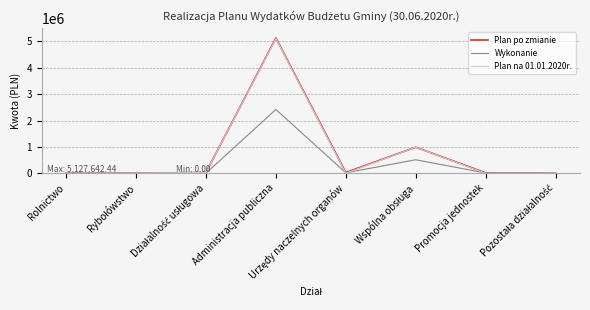

The value of Plan na 01.01.2020r. at Administracja publiczna is 5110441.4. True or false?

True